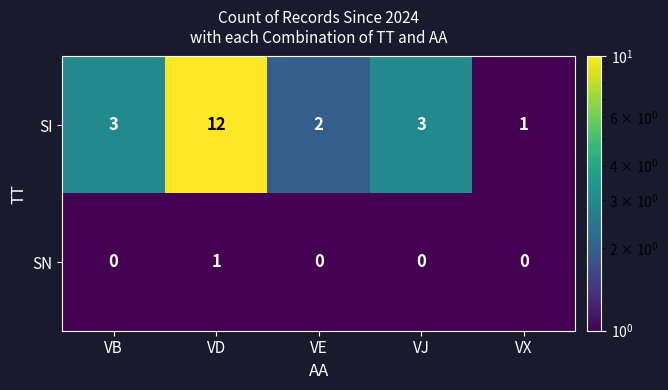

Reading left to right, extract all data points from this chart.

SI: VB=3	VD=12	VE=2	VJ=3	VX=1
SN: VB=0	VD=1	VE=0	VJ=0	VX=0